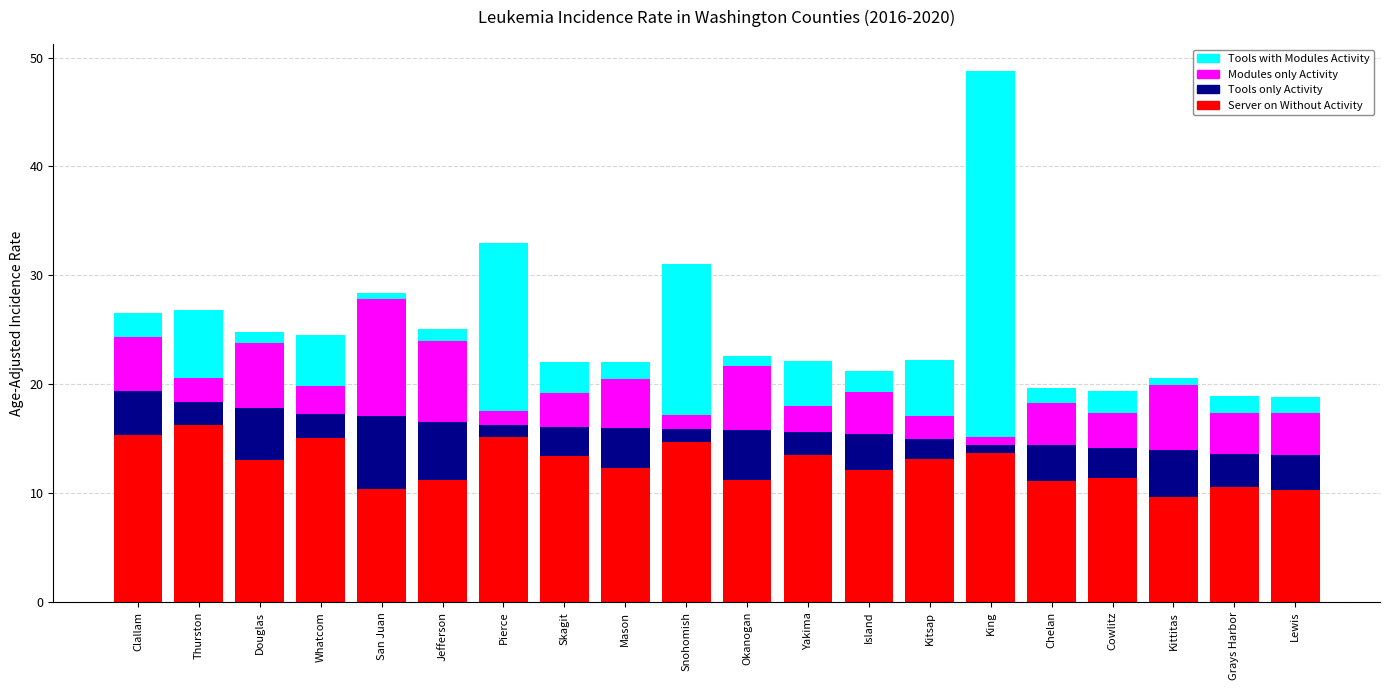

What is the difference between the second highest and minimum values in the Server on Without Activity series?

5.7